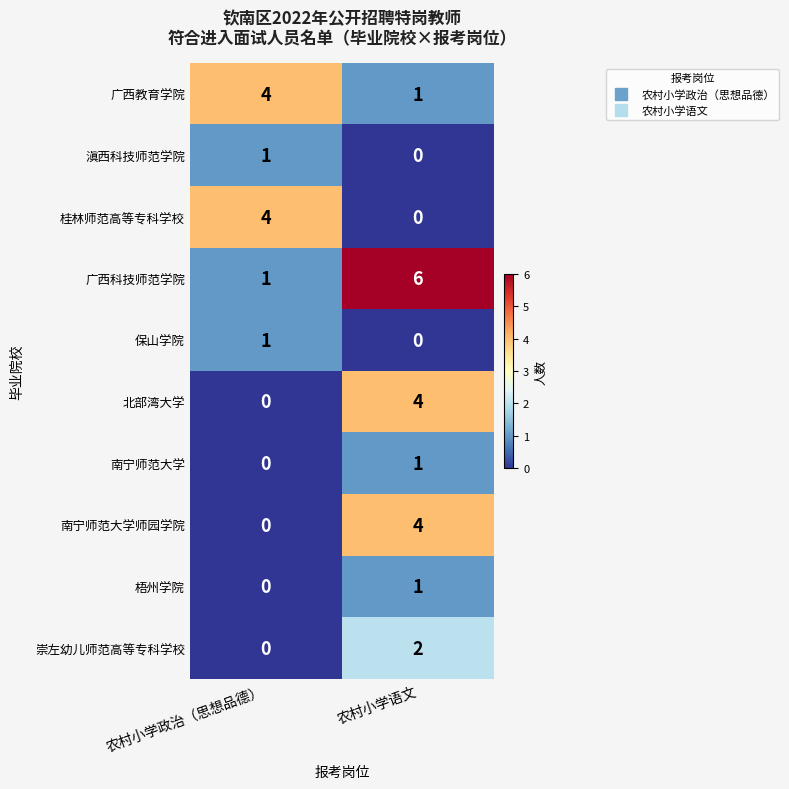

Between 农村小学政治（思想品德） and 农村小学语文, which series saw the biggest shift?

广西科技师范学院